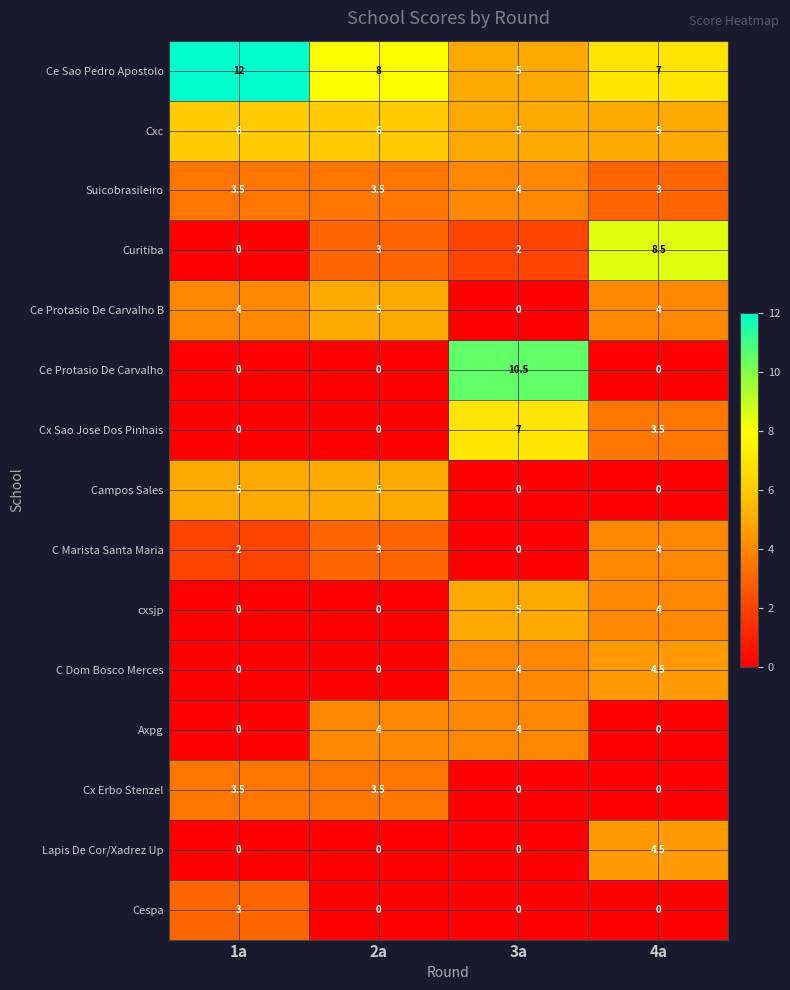

Which category has the highest value in the Ce Sao Pedro Apostolo series?

1a